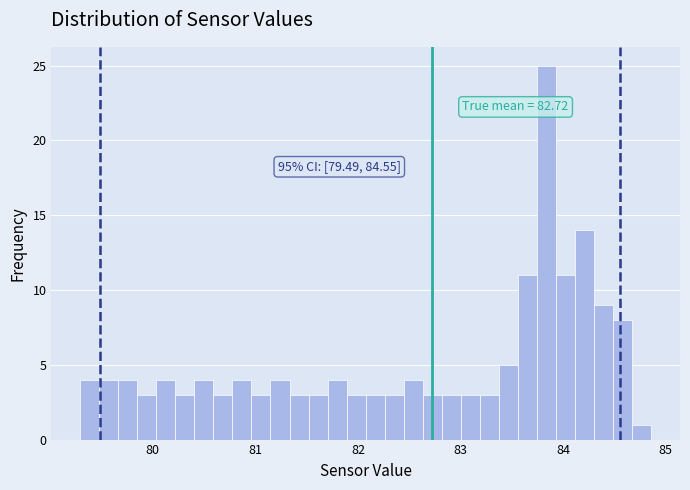

Read against the x-axis, roughly where is the centre of the tallest bar?

83.8